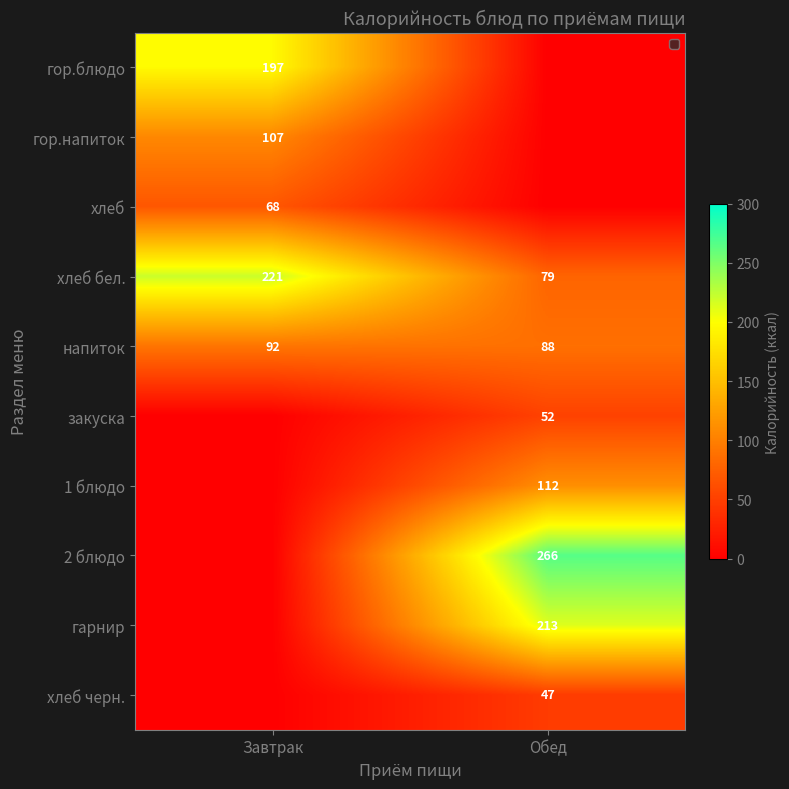

What is the difference between the напиток values at Обед and Завтрак?

4